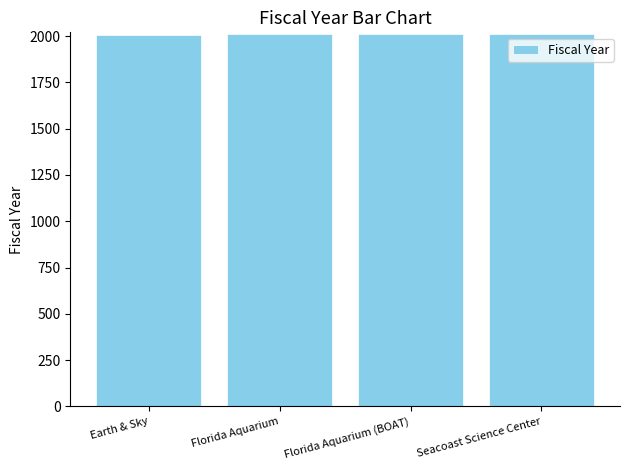

What is the sum of all values?

8036